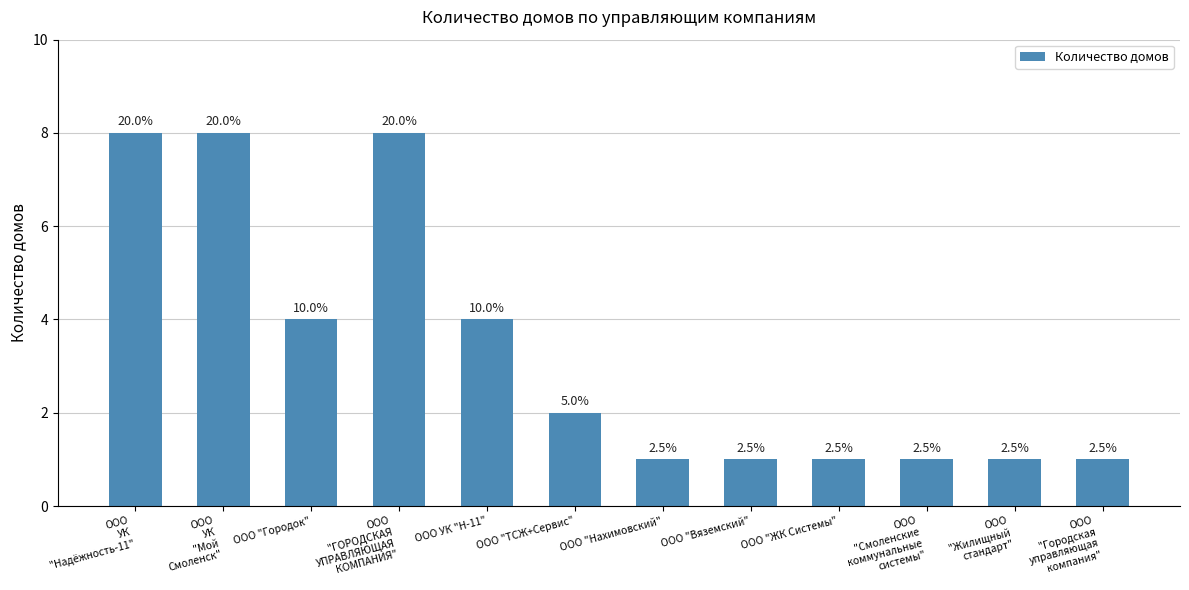

Does the chart contain stacked bars?

No